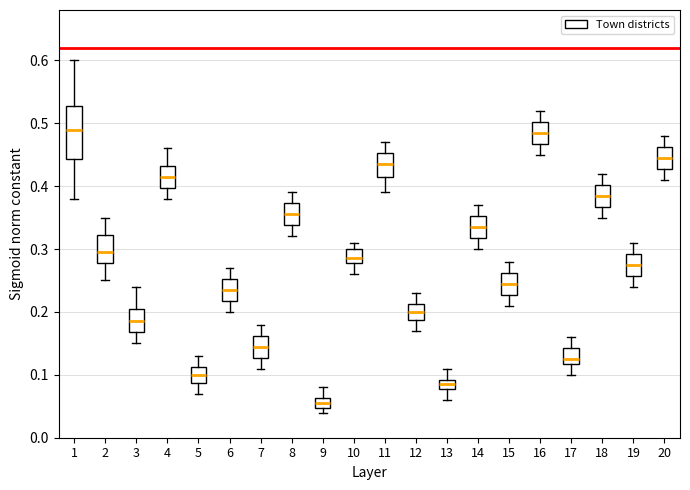

Which box is the tallest, from its lower edge to its upper edge?

1